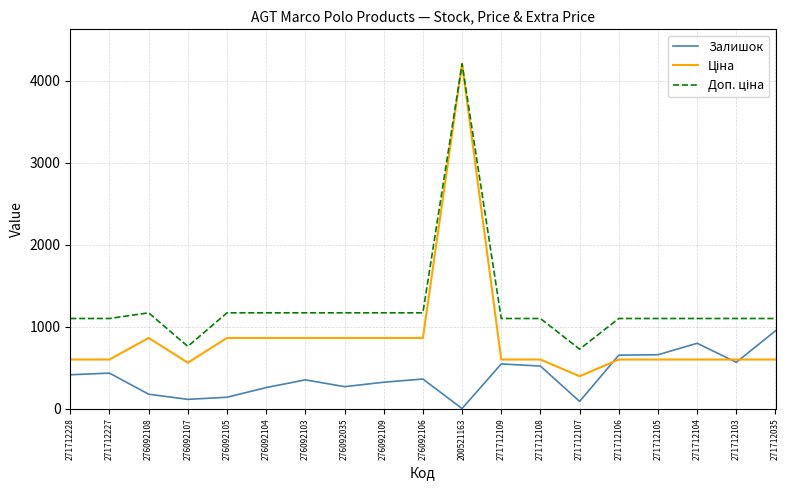

What is the maximum value for Залишок?

950.0